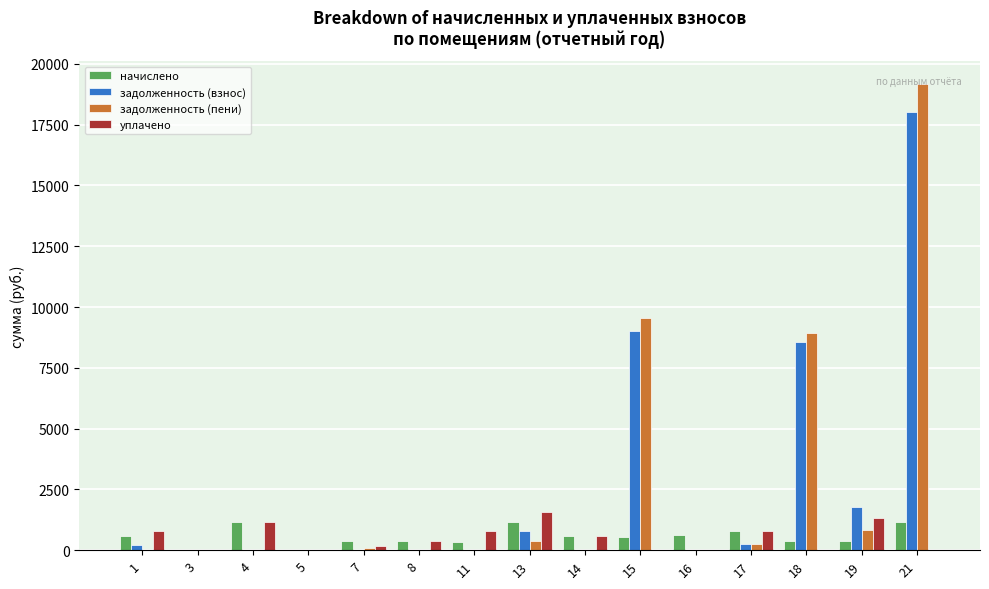

What is the sum of the уплачено values at 5 and 21?

0.3